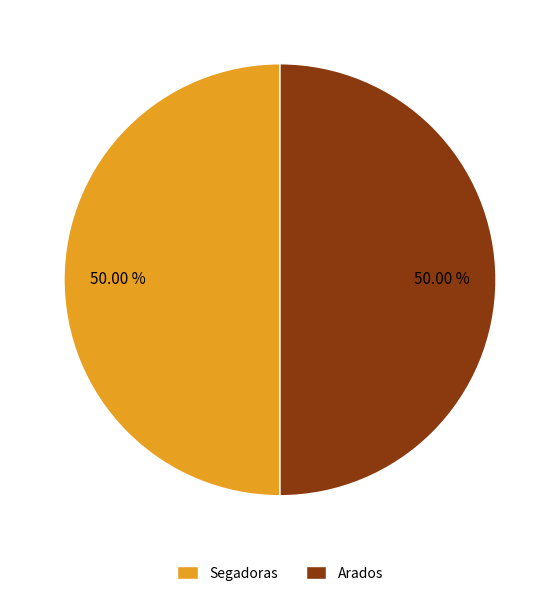

Rank the categories by value from lowest to highest.

Arados, Segadoras